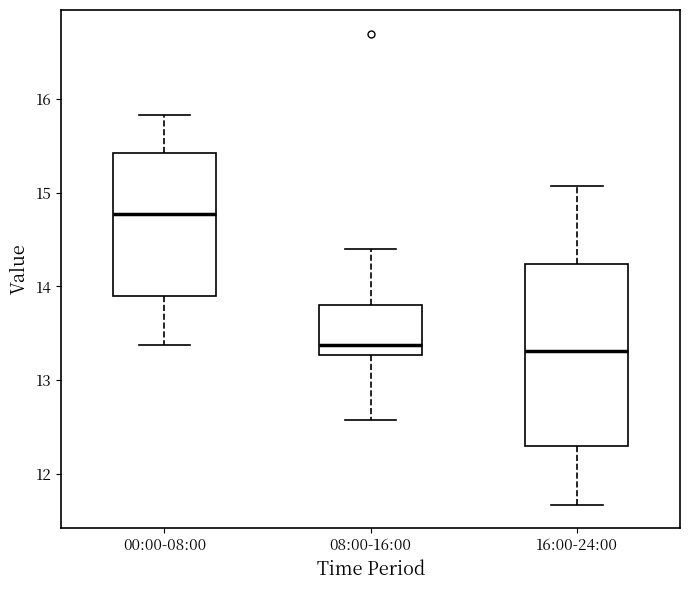

Reading left to right, transcribe this box plot: for each box, give where its median line is, the range the box spans, and where its two whiskers end, as read against the y-axis. The values are not printed on the chart, so give them approximately, as read against the axis.

00:00-08:00: median 14.8, box 13.9 to 15.4, whiskers 13.4 to 15.8
08:00-16:00: median 13.4, box 13.3 to 13.8, whiskers 12.6 to 14.4
16:00-24:00: median 13.3, box 12.3 to 14.2, whiskers 11.7 to 15.1